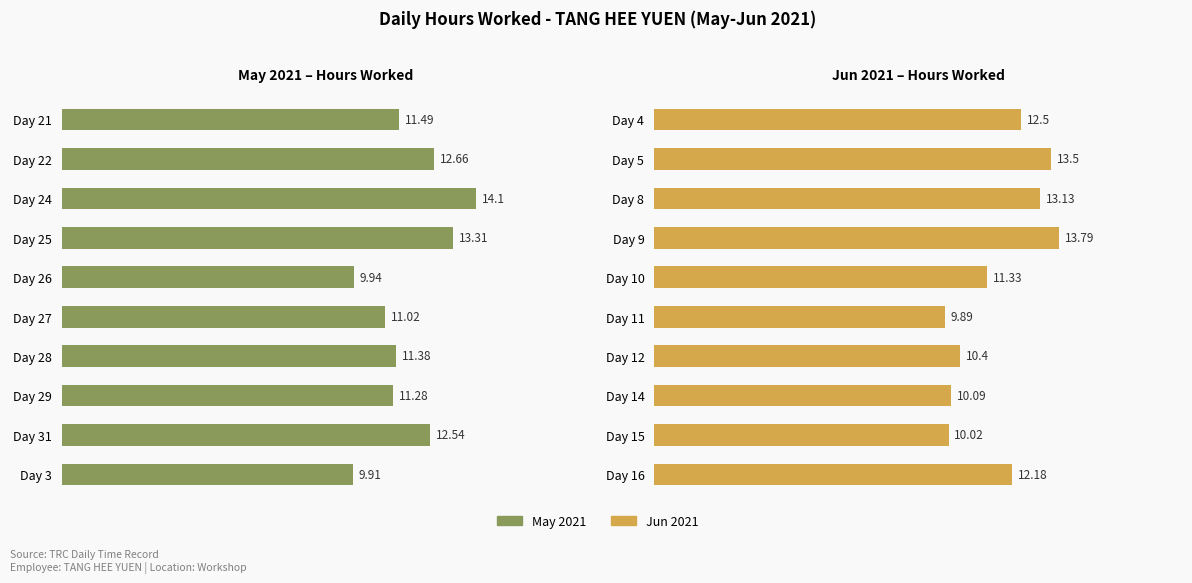

What is the value of the 3rd bar from the left?

13.1